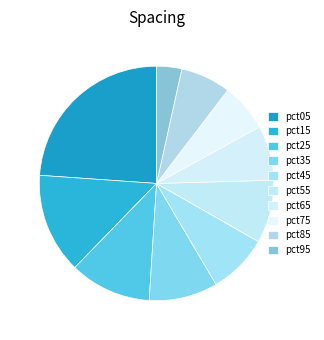

Do pct25 and pct45 together represent more than half of the pie?

No